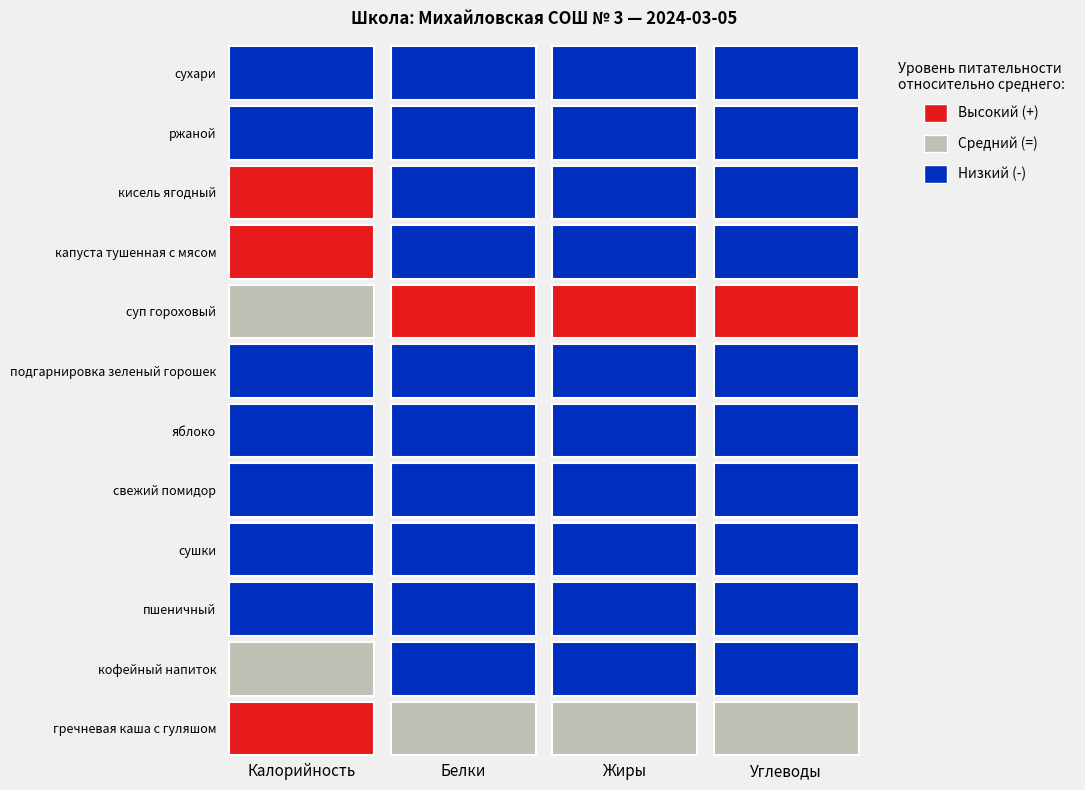

The ржаной series shows 12.7 at 3. True or false?

False